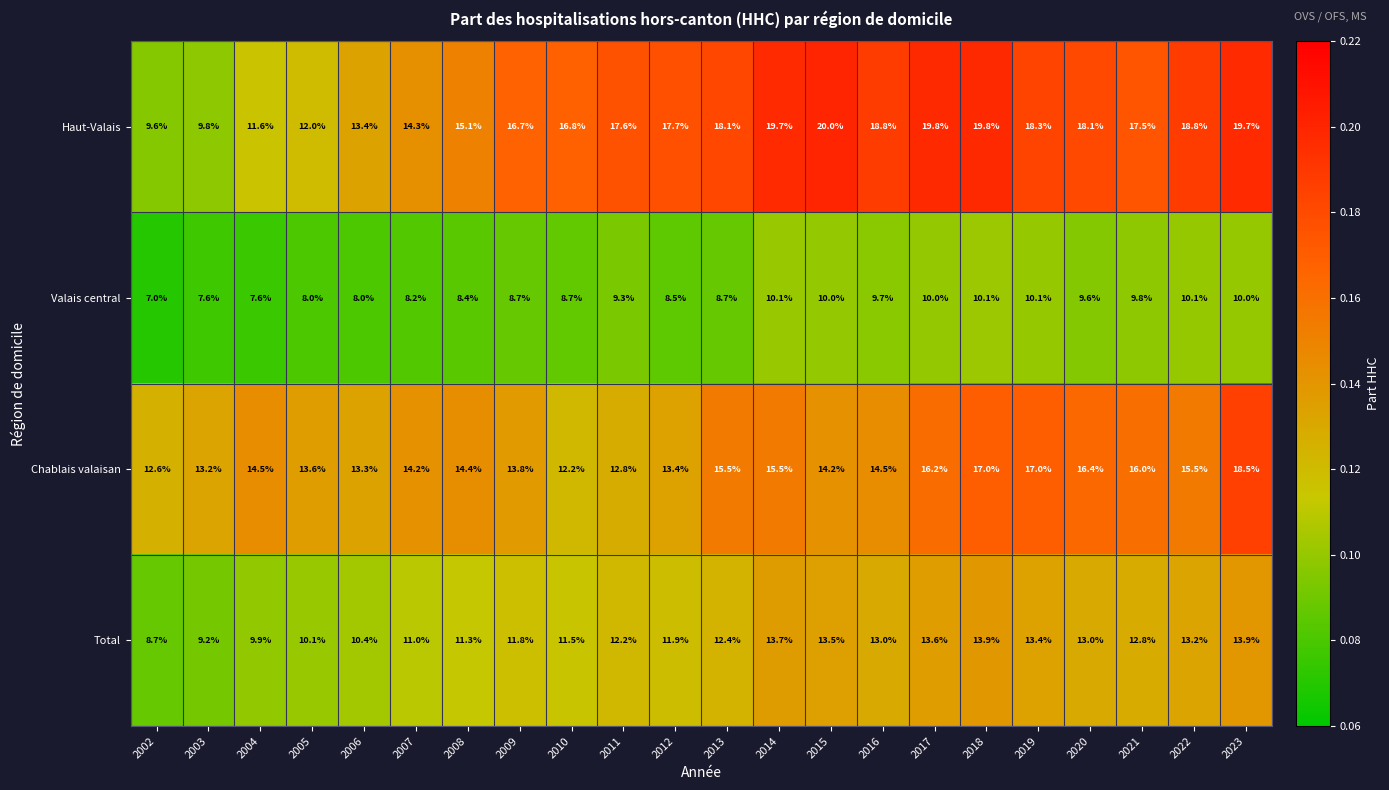

What is the sum of the Chablais valaisan values at 2019 and 2006?

30.3